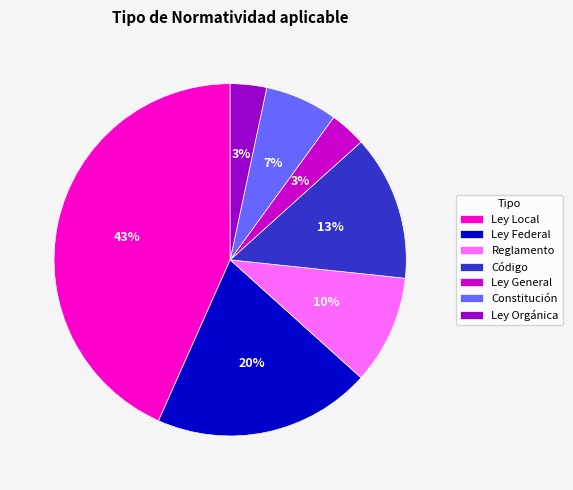

To the nearest percent, what is the average slice percentage?

14%